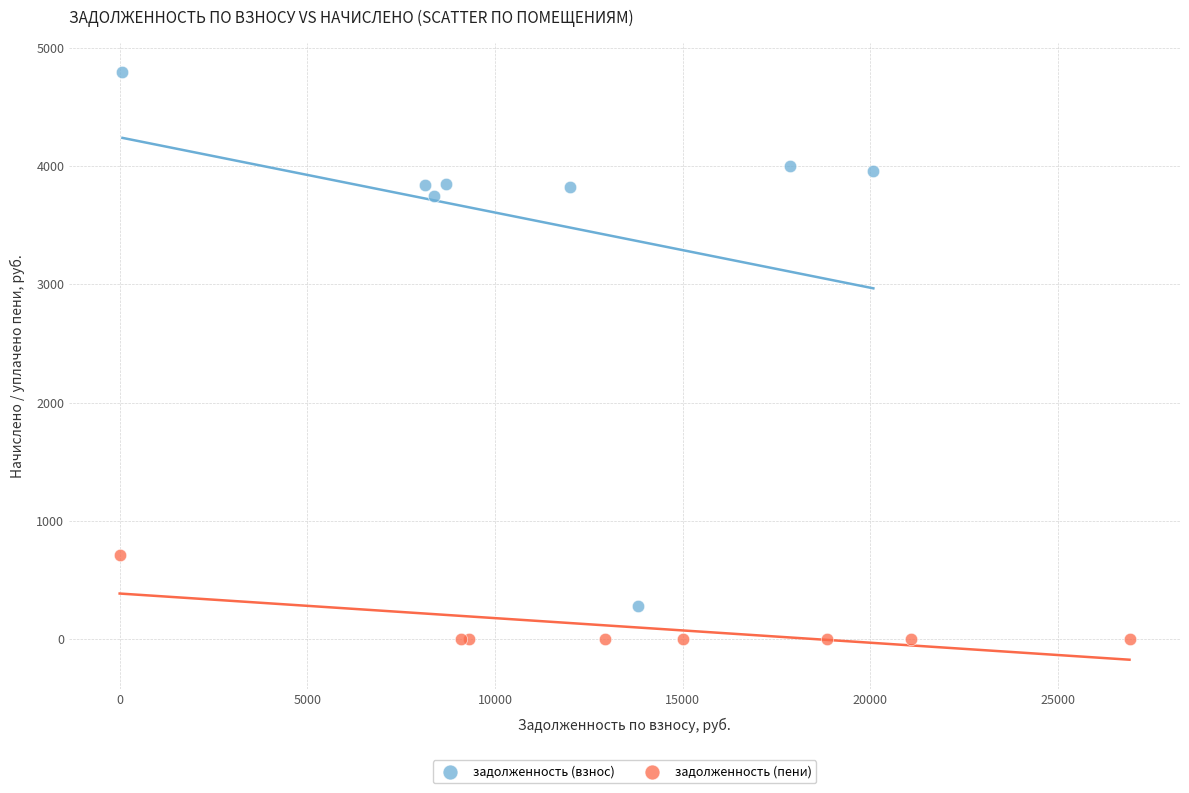

Which series reaches the minimum Y coordinate?

задолженность (пени)